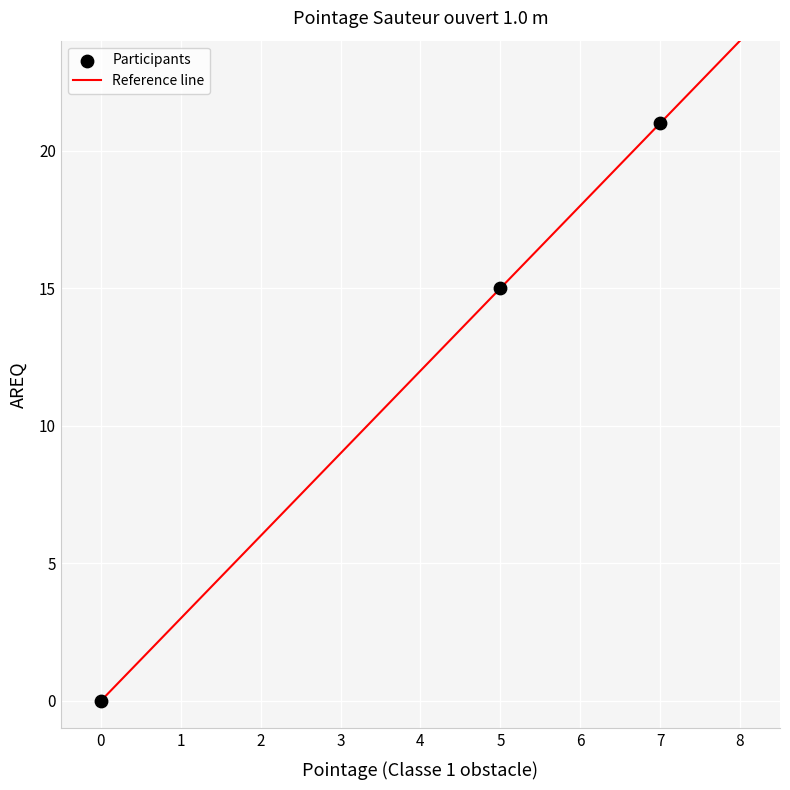

What Y value in the scatter plot is closest to 10?

15